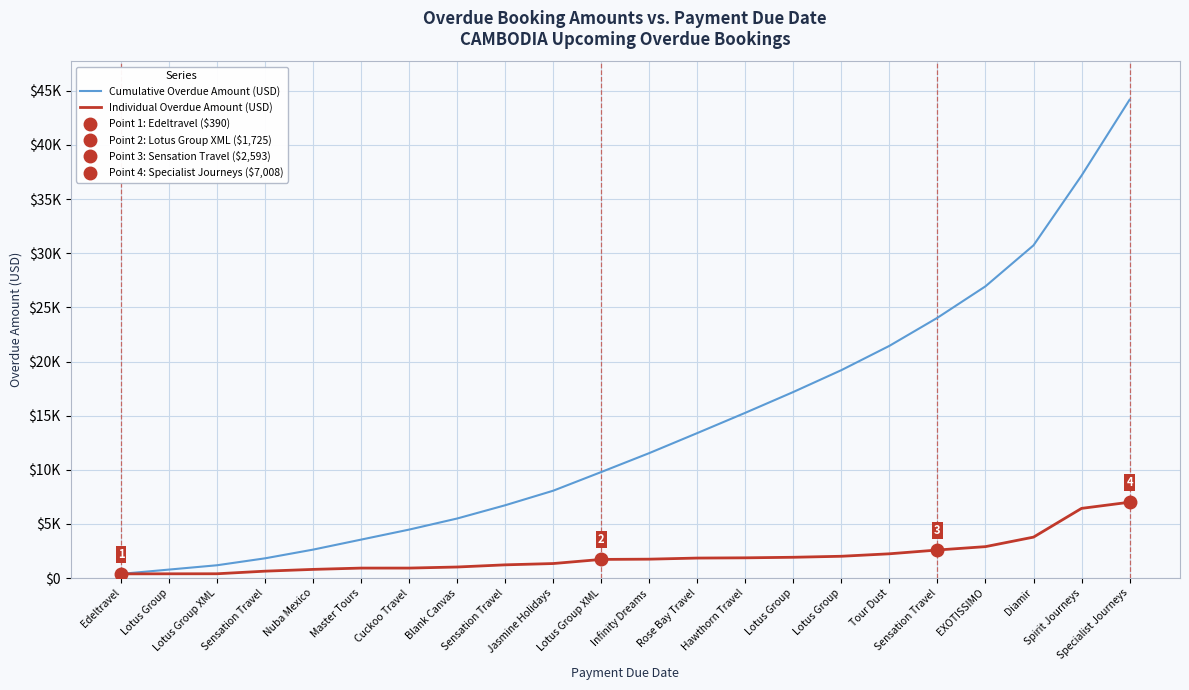

Which series has the widest spread of values?

Cumulative Overdue Amount (USD)